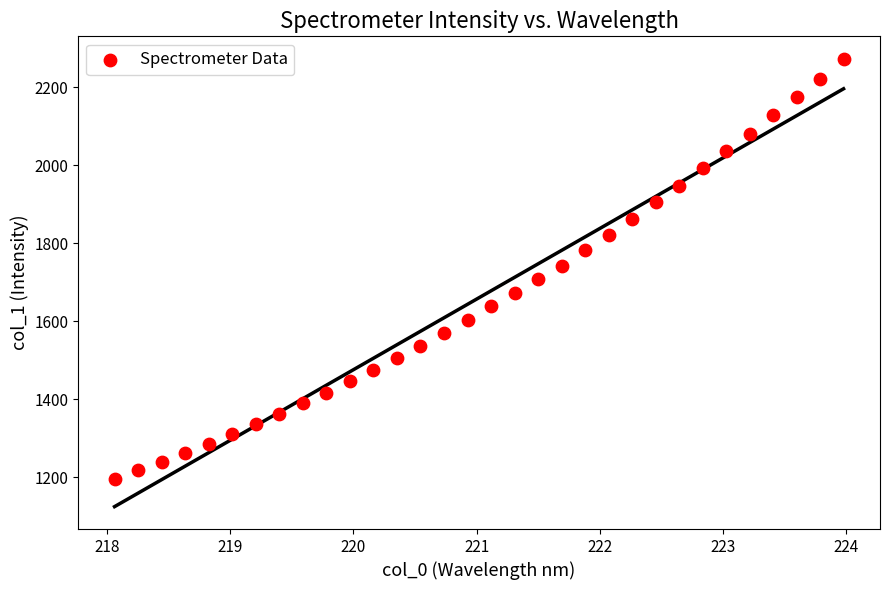

What is the range of X values (max minus min)?

5.9